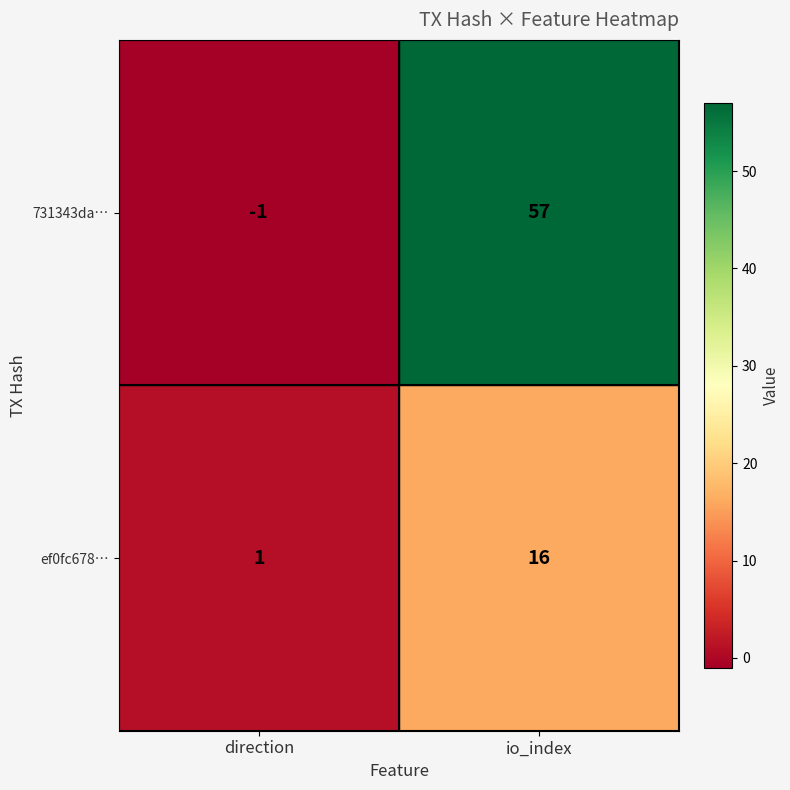

Where is 731343da… nearest to the value 28?

direction